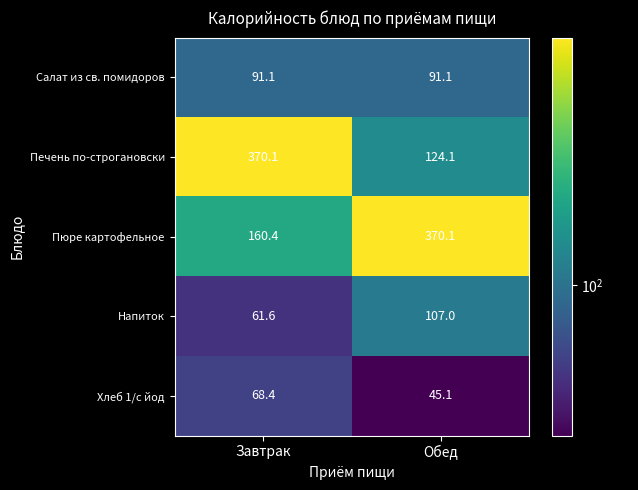

Is it true that Напиток equals 94.6 at Завтрак?

False